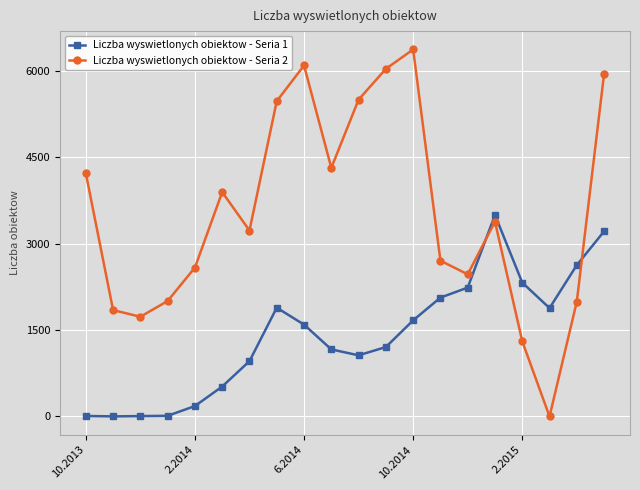

Rank the series by their maximum value, from highest to lowest.

Liczba wyswietlonych obiektow - Seria 2, Liczba wyswietlonych obiektow - Seria 1